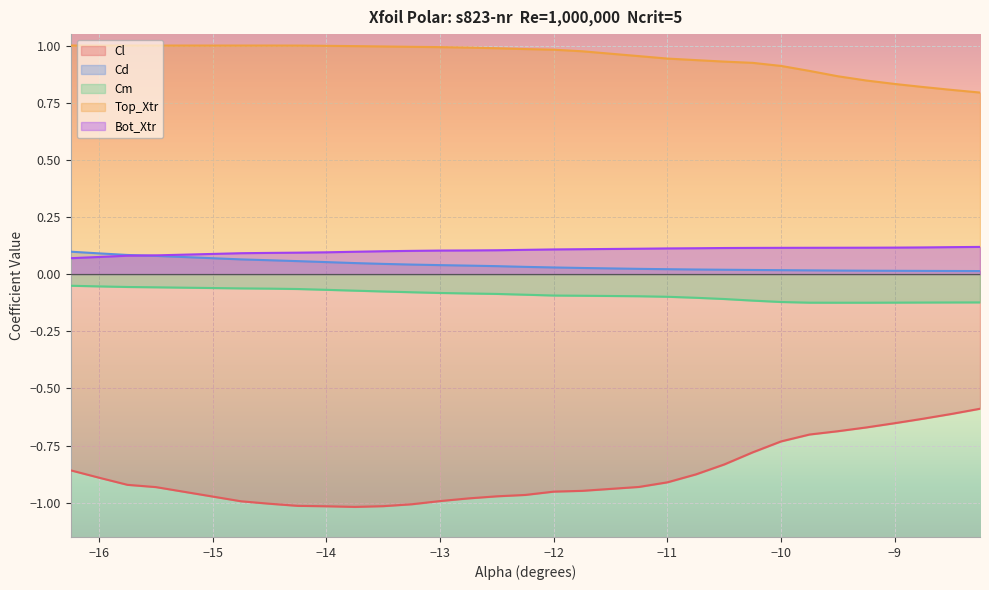

The value of Cl at −16 is -1.4. True or false?

False